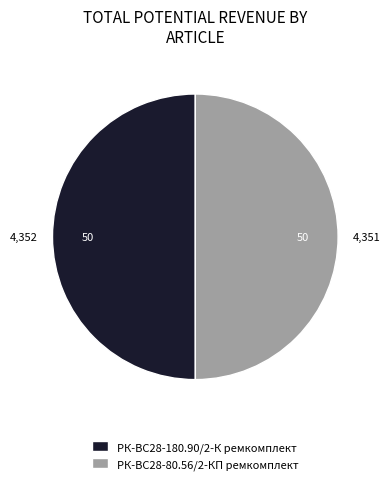

Is it true that РК-ВС28-180.90/2-К ремкомплект is 50% of the pie?

True